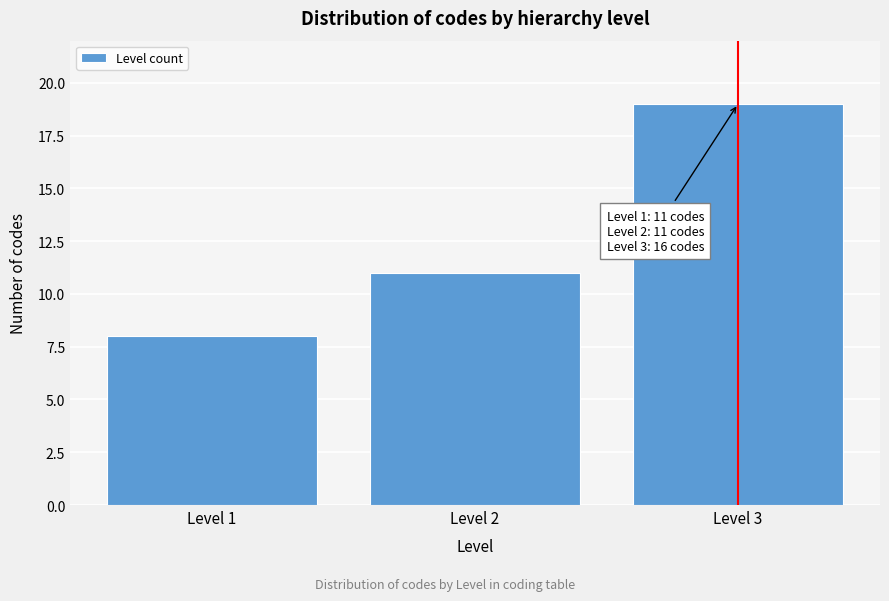

Reading left to right, list all the values displayed in this chart.

8	11	19